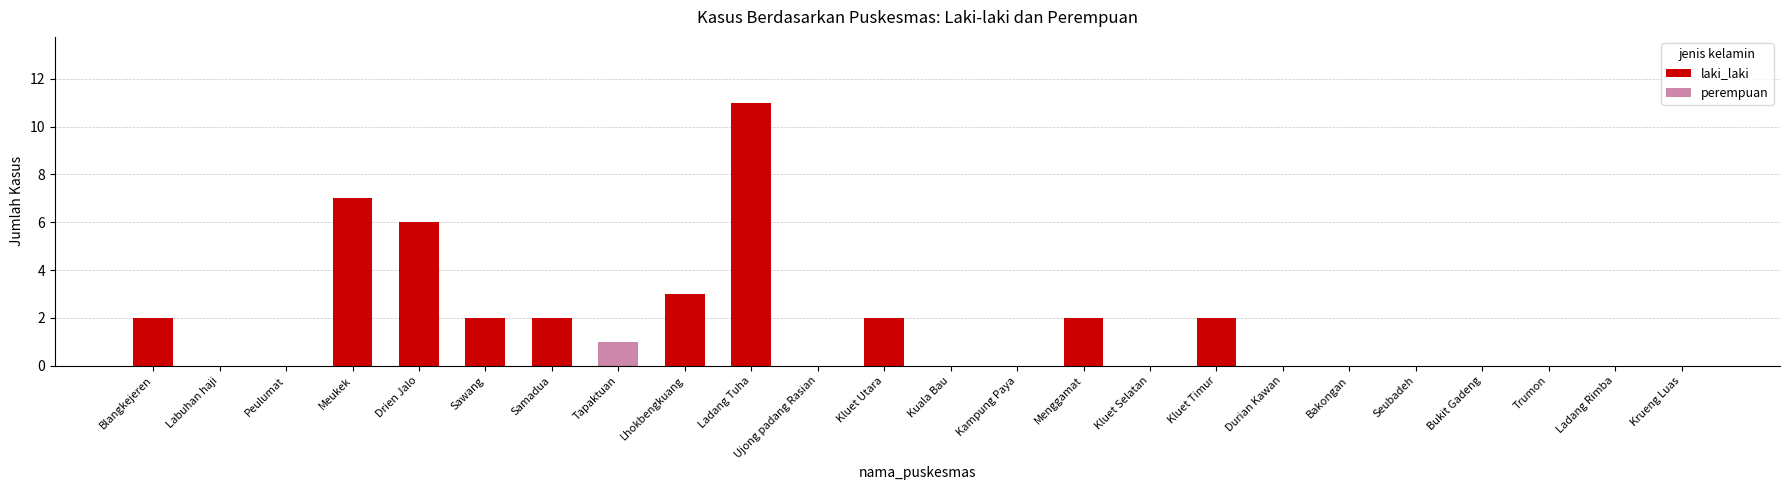

At which category is the sum across all series the highest?

Ladang Tuha